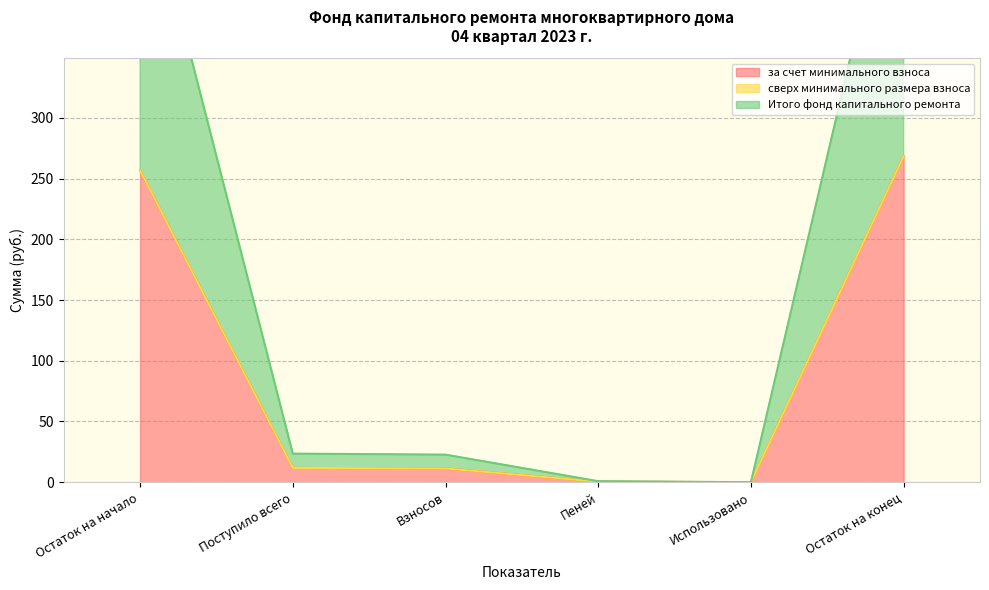

Reading left to right, transcribe all the data shown in this chart.

за счет минимального взноса: Остаток на начало=256.8	Поступило всего=11.8	Взносов=11.3	Пеней=0.4	Использовано=0.0	Остаток на конец=268.6
Итого фонд капитального ремонта: Остаток на начало=256.8	Поступило всего=11.8	Взносов=11.3	Пеней=0.4	Использовано=0.0	Остаток на конец=268.6